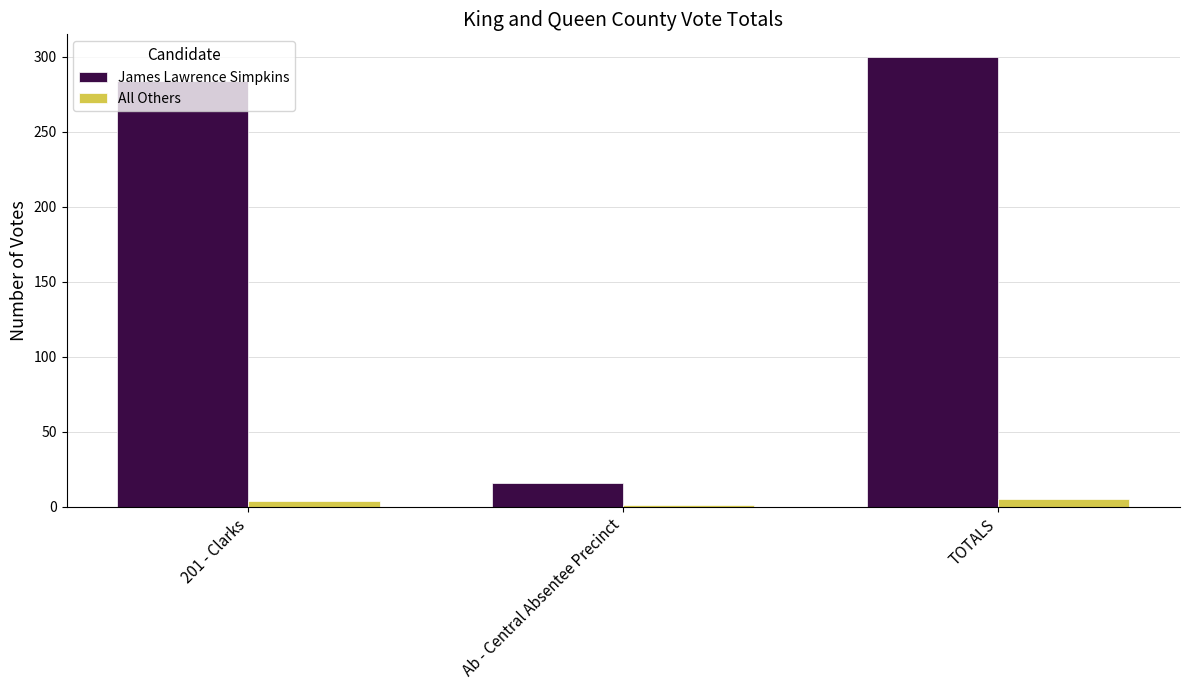

What is the greatest value displayed?

300